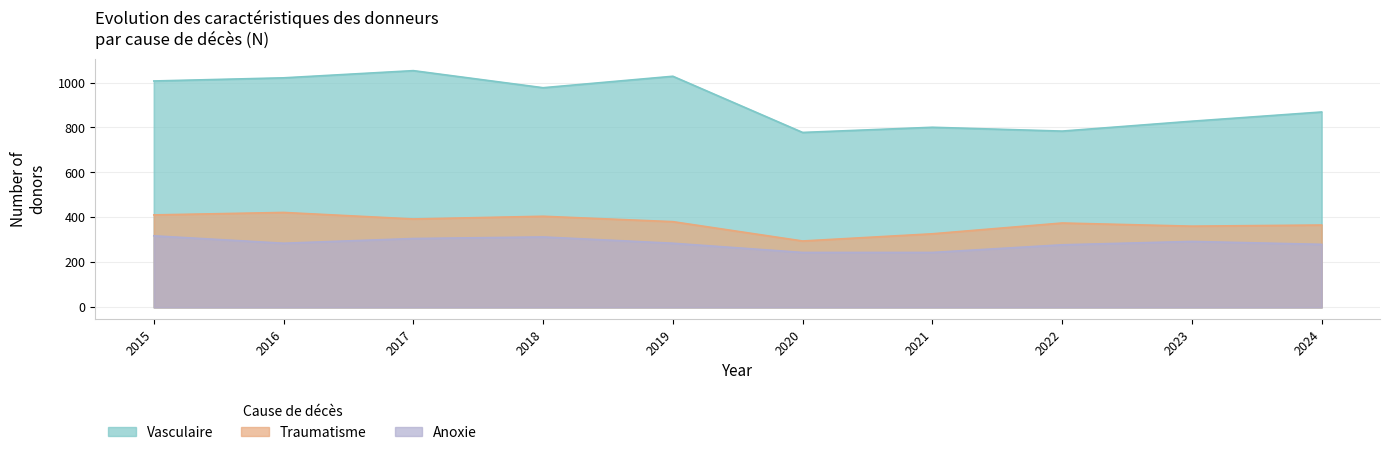

Does the chart display data point markers on the line(s)?

No